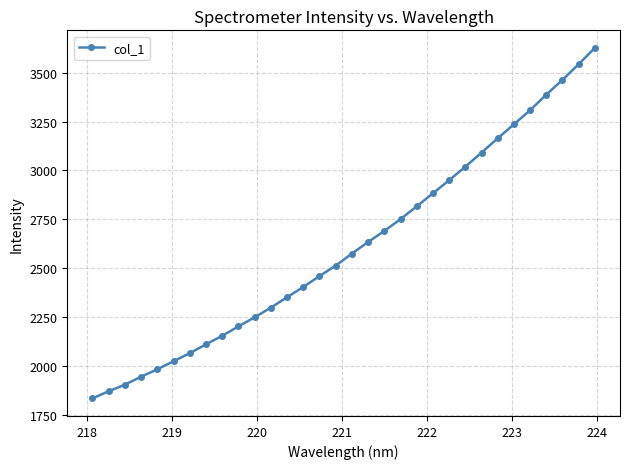

What is the minimum value shown in the chart?

1835.6